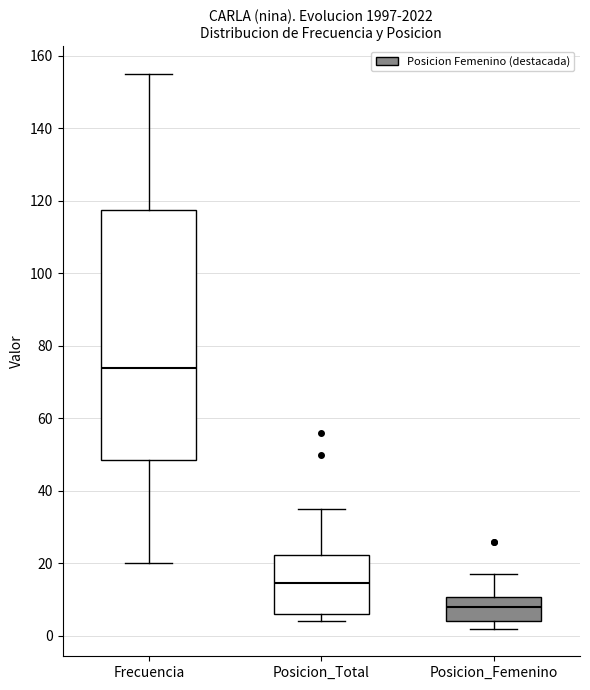

Which box's median line is the highest?

Frecuencia